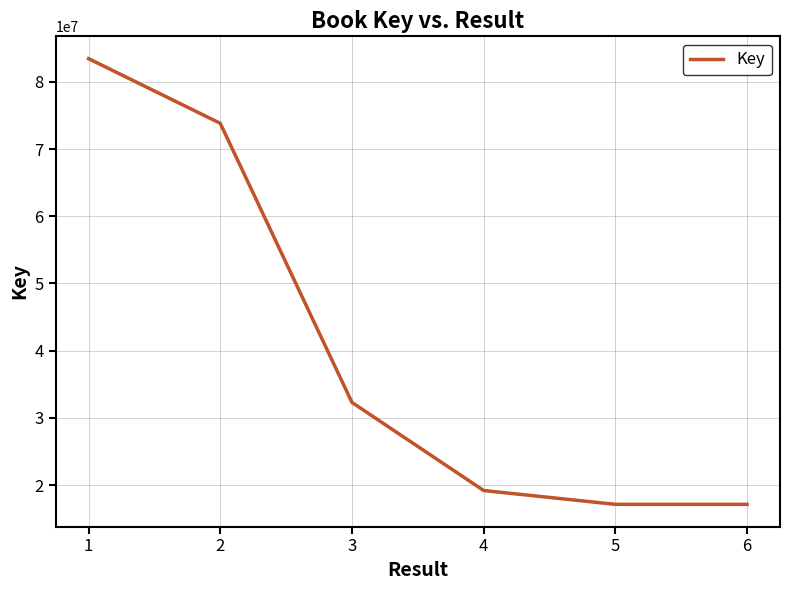

The value at 5 is 17131840. True or false?

True